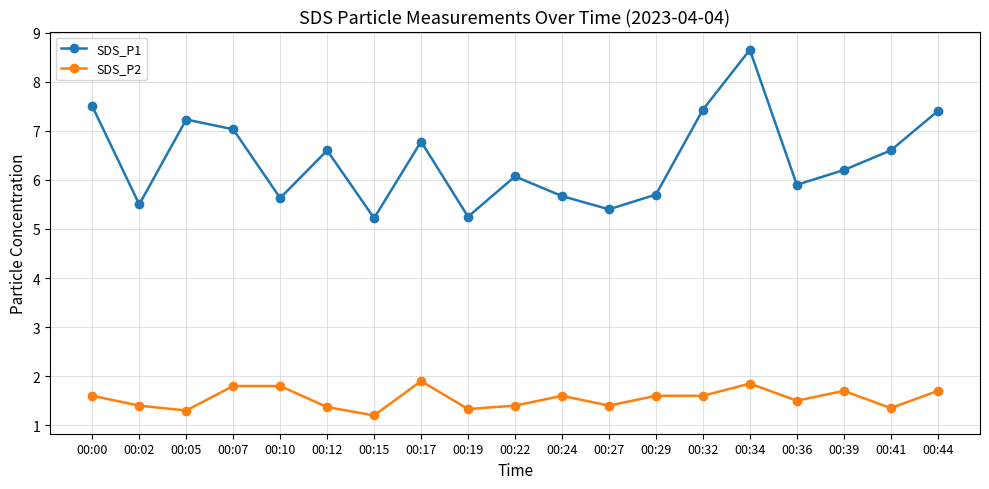

Where is the first local maximum for SDS_P1?

00:05